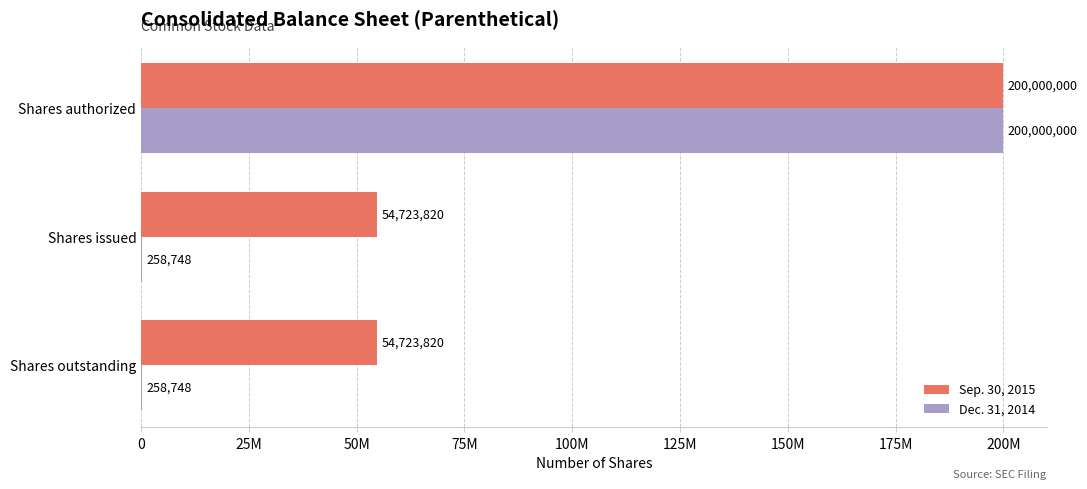

Which label corresponds to the largest value in the chart?

Shares authorized